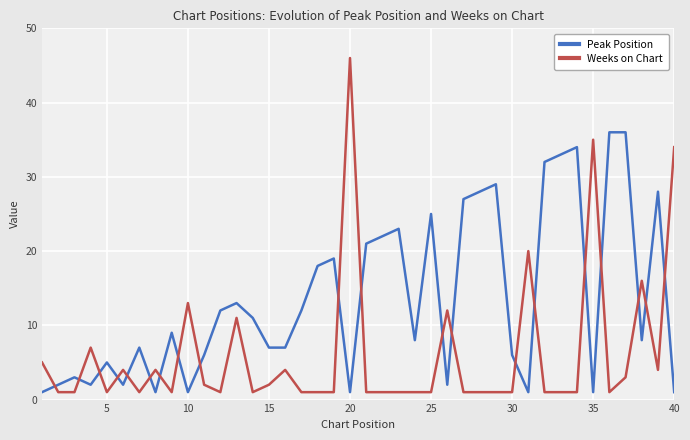

What is the difference between the second highest and minimum values in the Peak Position series?

35